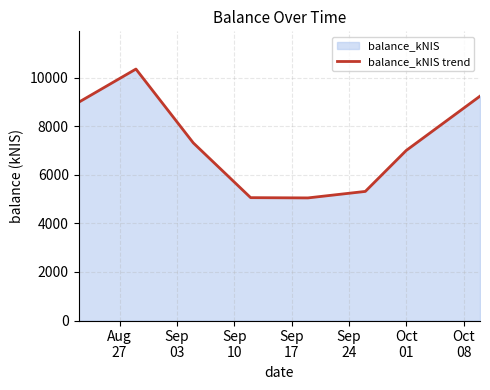

What is the sum of all values?

58302.1